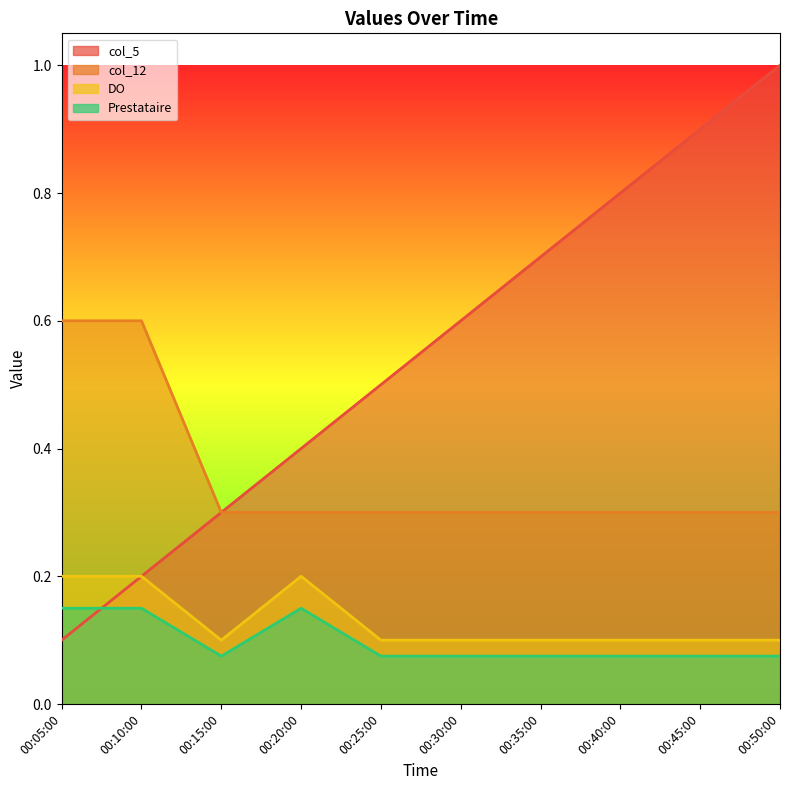

What is the total value across all series at 00:30:00?

1.1